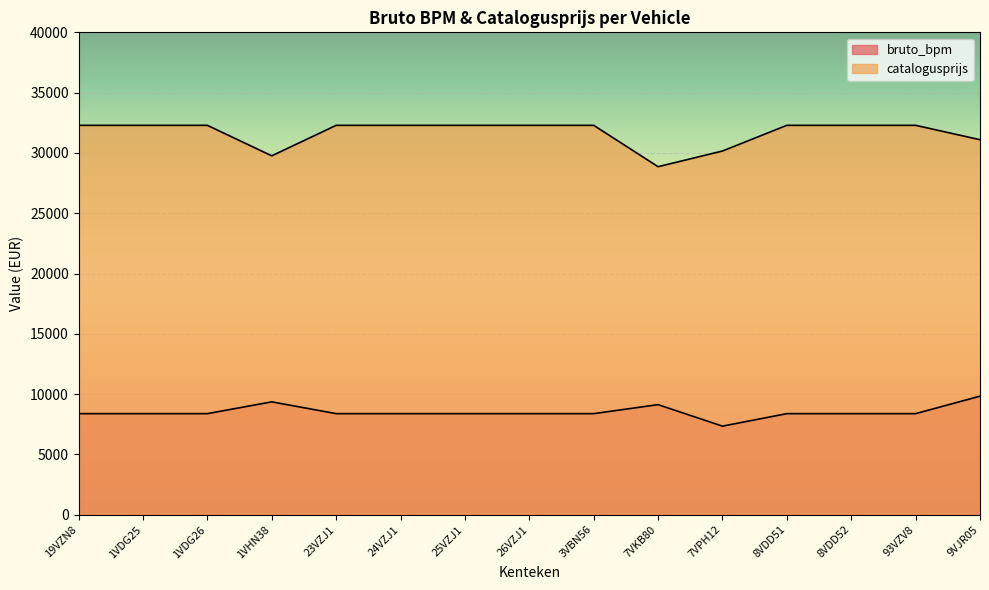

Which has a higher value, 24VZJ1 or 23VZJ1?

24VZJ1